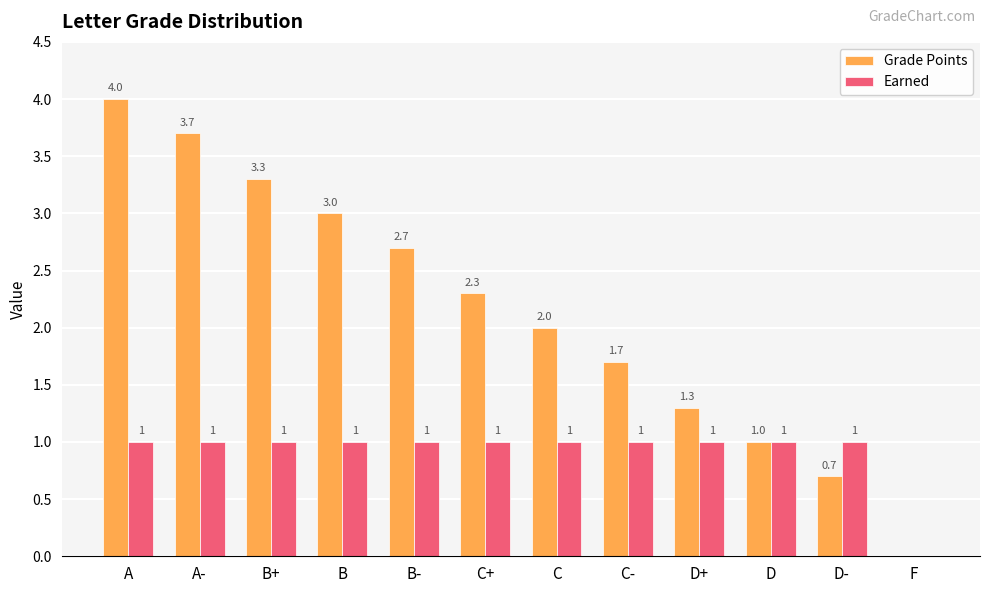

What is the sum of all Earned values?

11.0